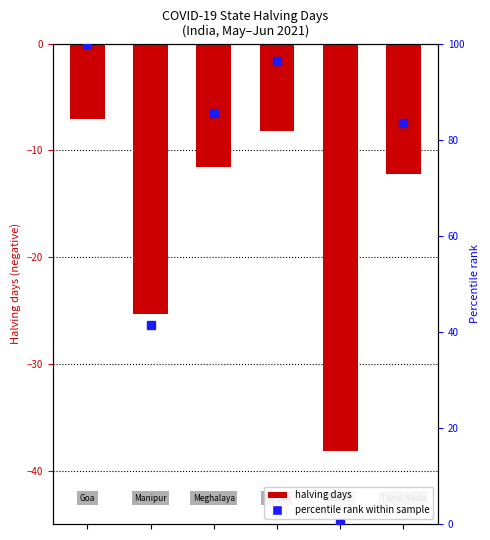

List the labels in order of value, largest first.

0, 3, 2, 5, 1, 4